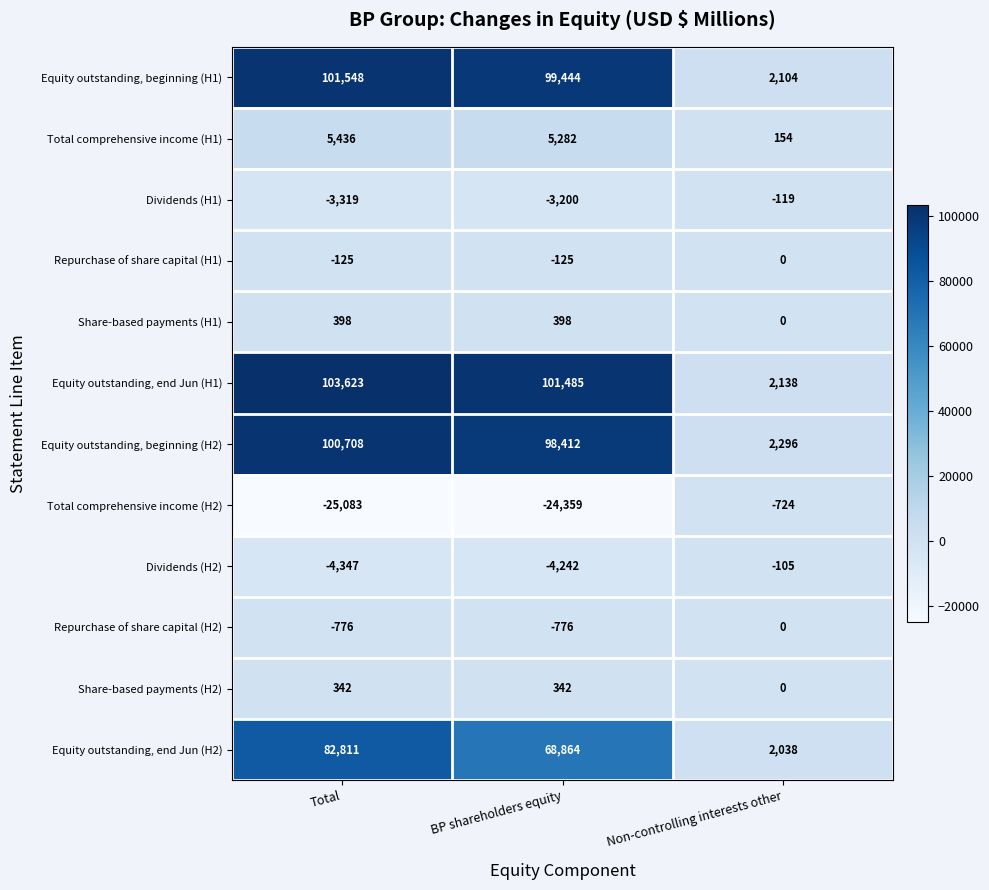

At which label does Equity outstanding, beginning (H1) reach its peak?

Total